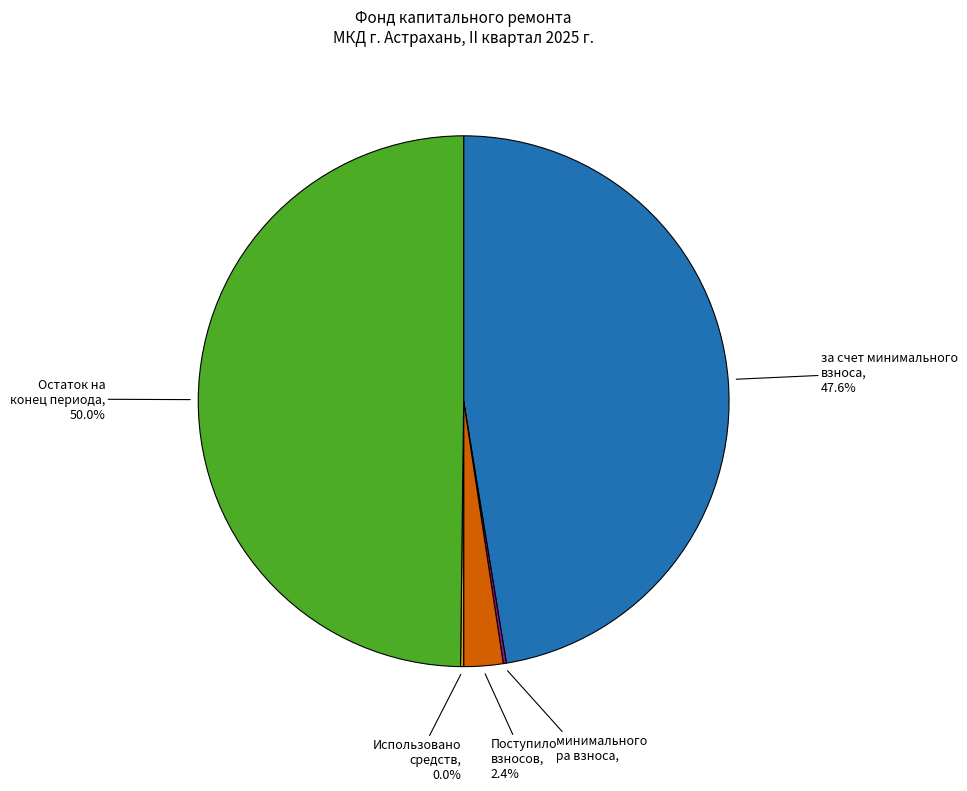

Is it true that сверх минимального размера взноса is 1% of the pie?

False